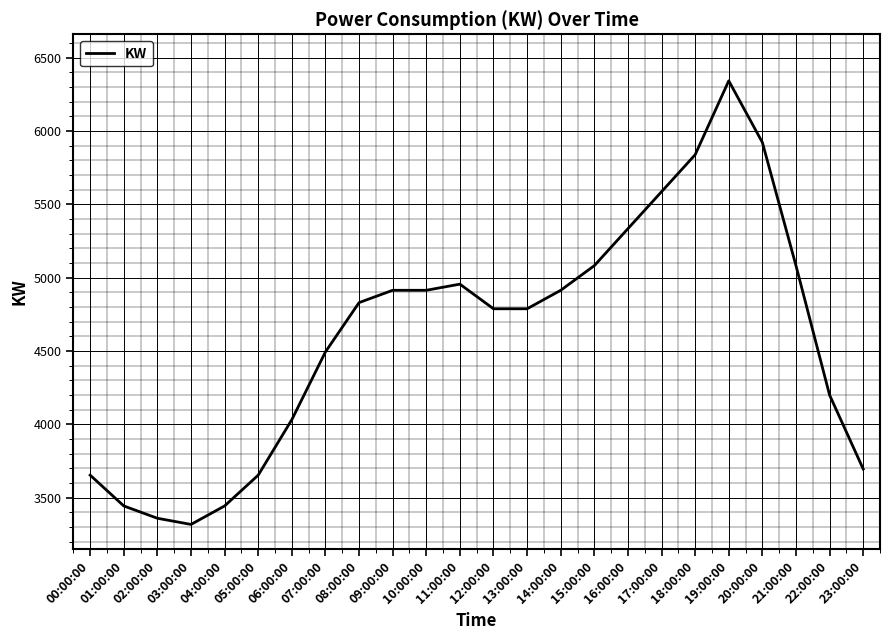

Approximately how many times larger is the value at 05:00:00 compared to 14:00:00?

0.7